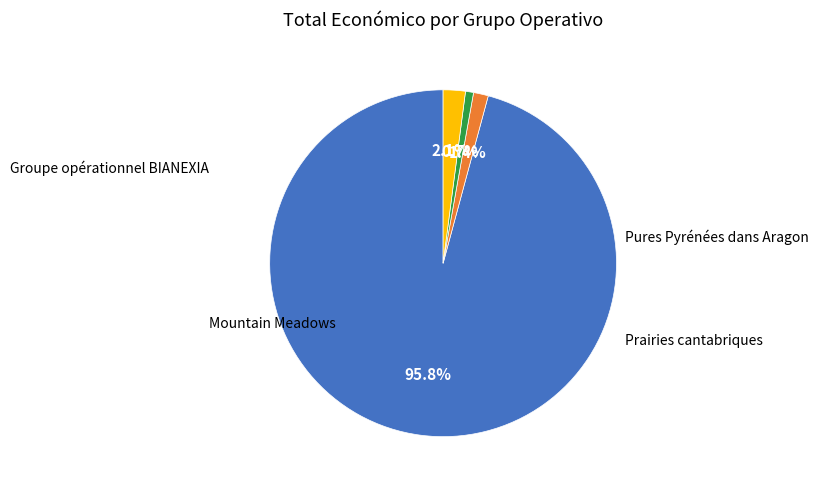

To the nearest percent, what percentage of the pie is Prairies cantabriques?

1%